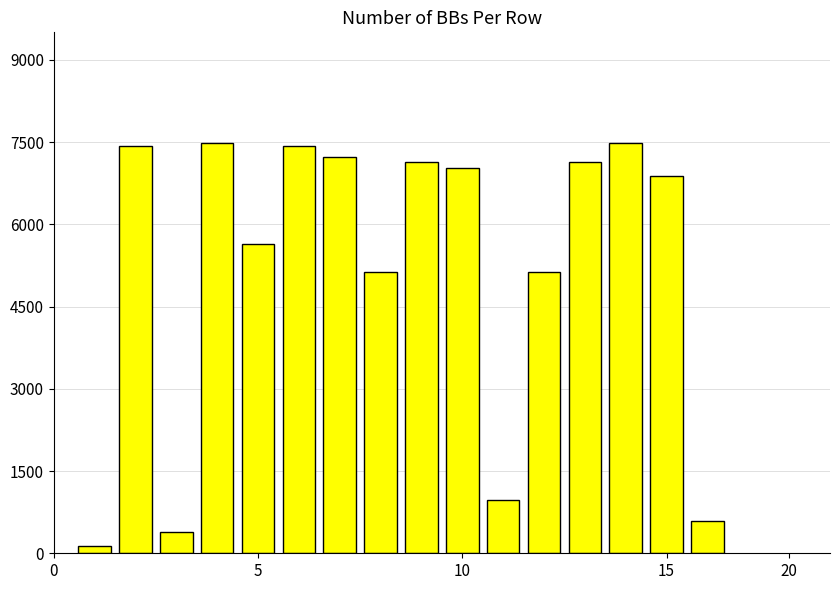

What is the value of the 2nd bar from the left?

7430.4